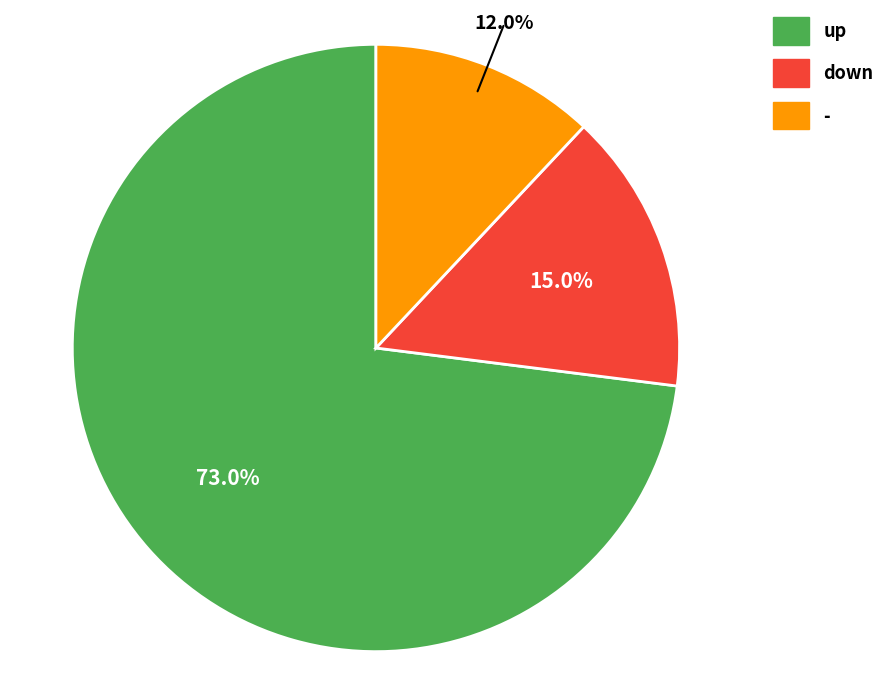

What is the total percentage of up and -?

85.0%